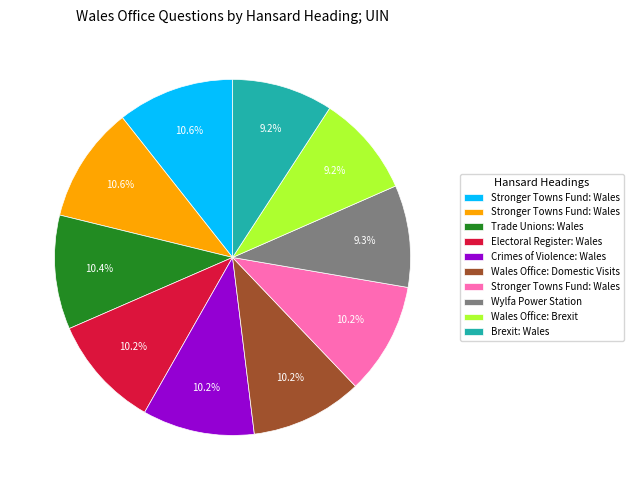

Does any single category account for the majority?

No